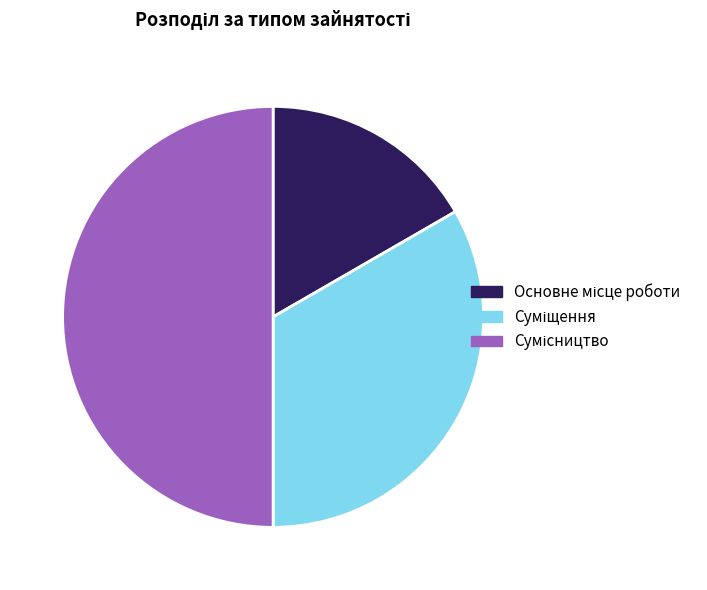

Approximately how many times larger is the value at Сумісництво compared to Основне місце роботи?

3.0